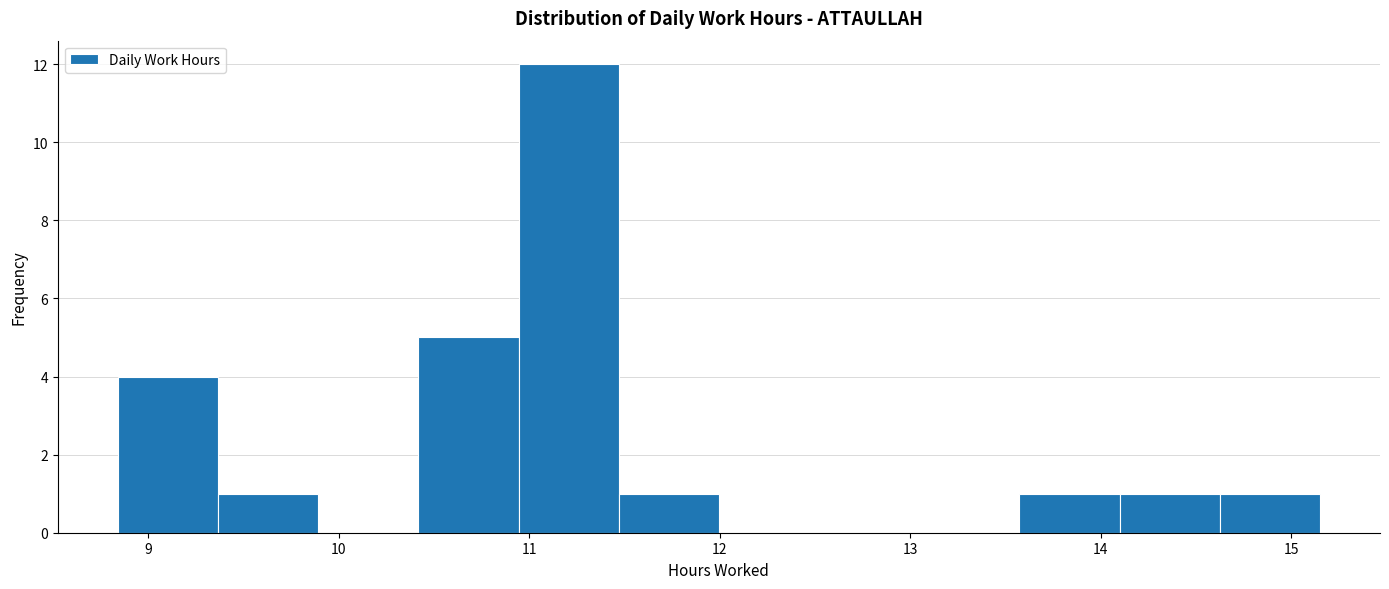

Reading left to right, transcribe this chart: for each bar, give the range it covers on the x-axis and its height. Neither the bar edges nor the heights are printed on the chart, so give them approximately, as read against the axes.

8.8 to 9.4: 4
9.4 to 9.9: 1
9.9 to 10.4: 0
10.4 to 10.9: 5
10.9 to 11.5: 12
11.5 to 12.0: 1
12.0 to 12.5: 0
12.5 to 13.0: 0
13.0 to 13.6: 0
13.6 to 14.1: 1
14.1 to 14.6: 1
14.6 to 15.2: 1